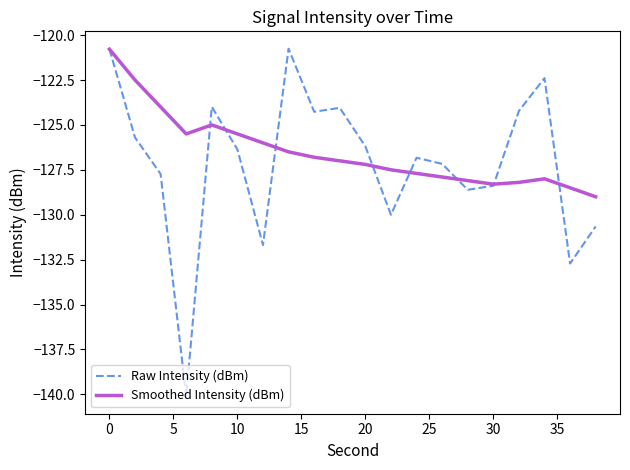

What is the minimum value shown in the chart?

-140.1